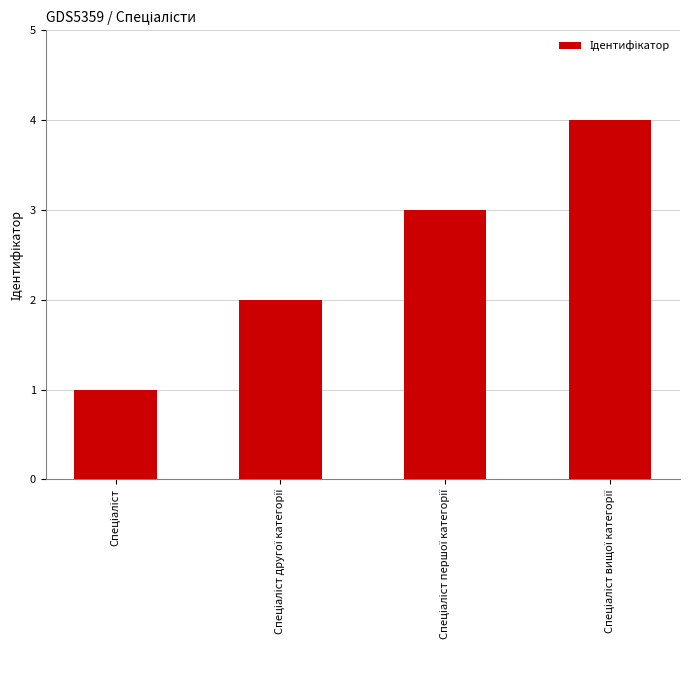

What is the difference between the maximum and minimum values?

3